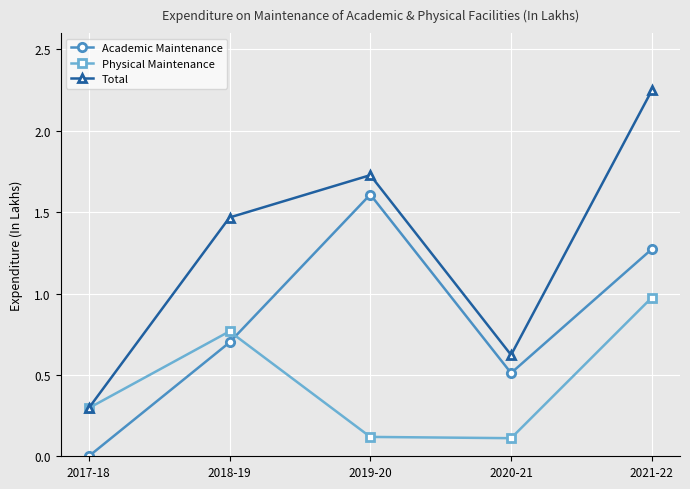

What position from the right is 2020-21?

2